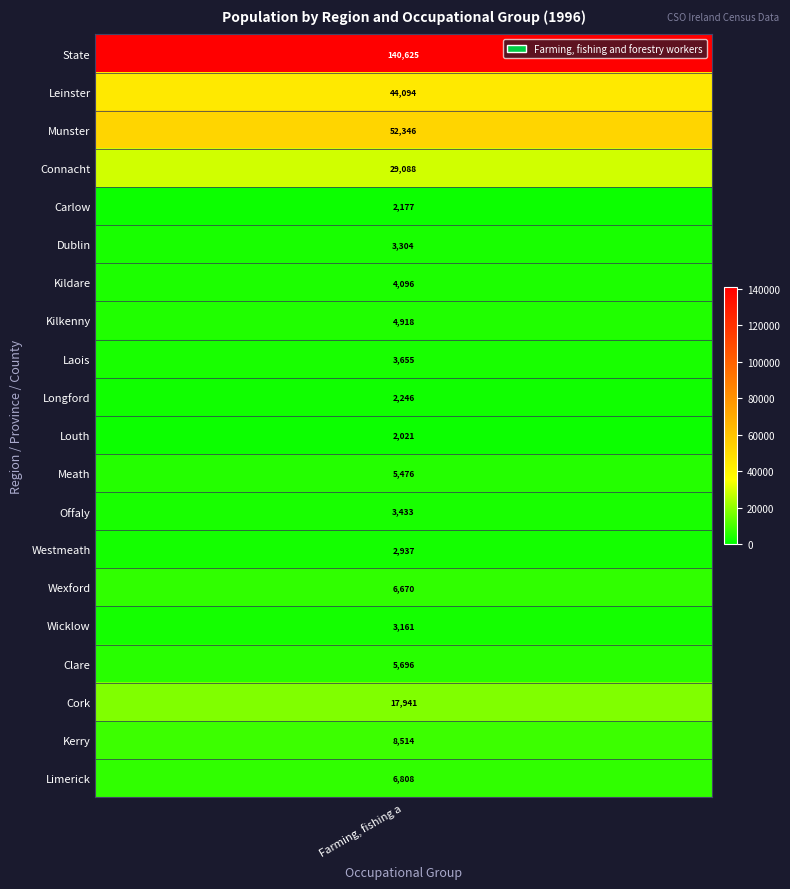

What is the greatest value displayed?

140625